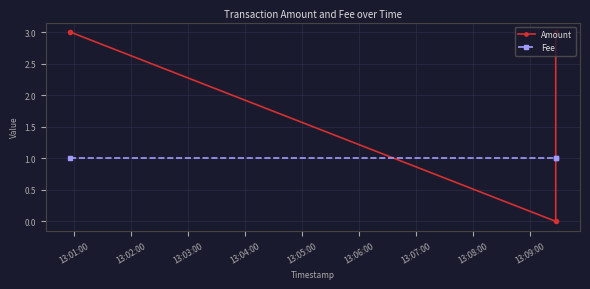

What is the average value of the Fee series?

1